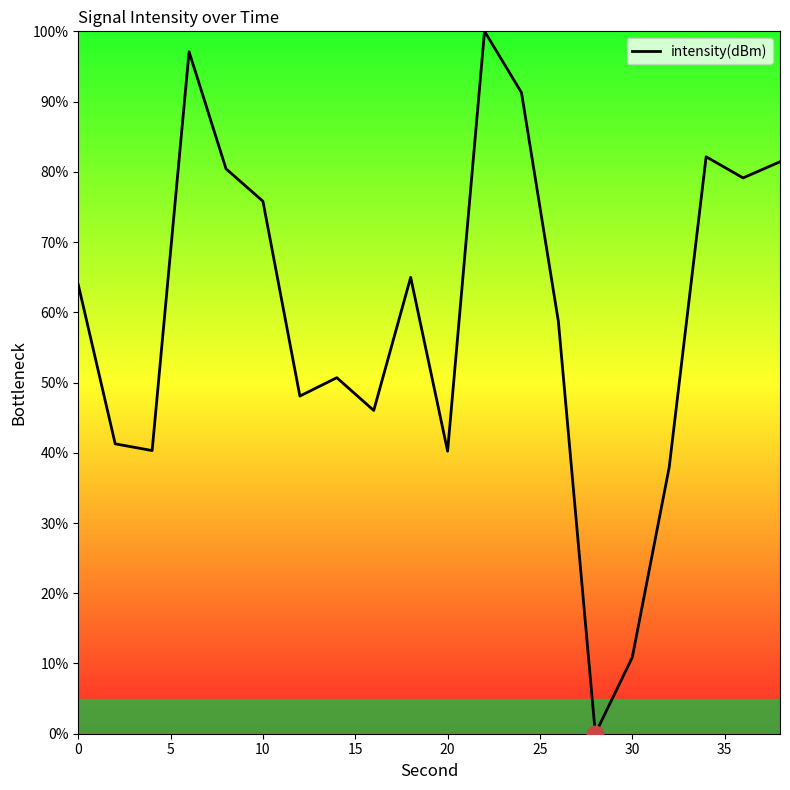

What is the maximum value shown in the chart?

100.0